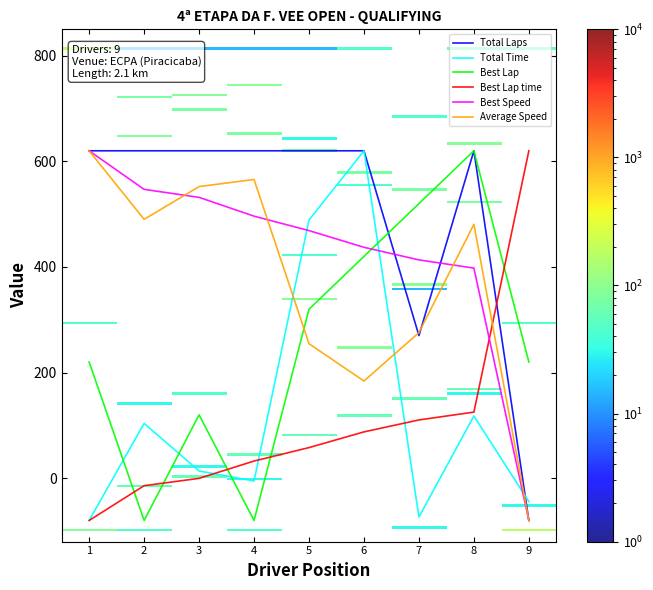

At which label does Best Lap reach its peak?

8